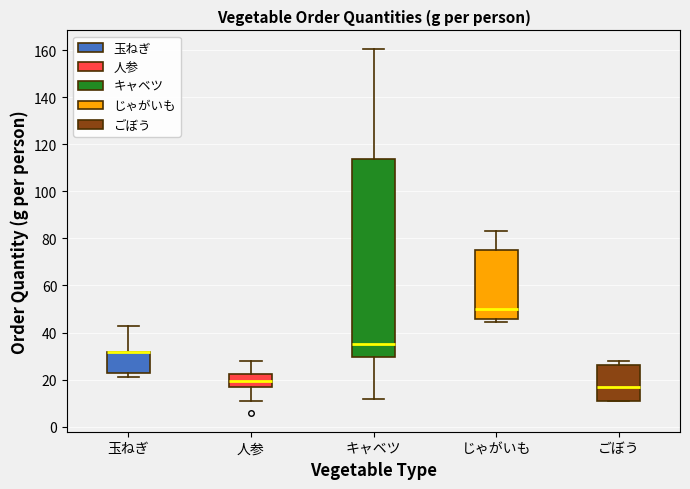

Where is the lower edge of the box for じゃがいも on the y-axis? The values are not printed on the chart, so give them approximately, as read against the axis.

46